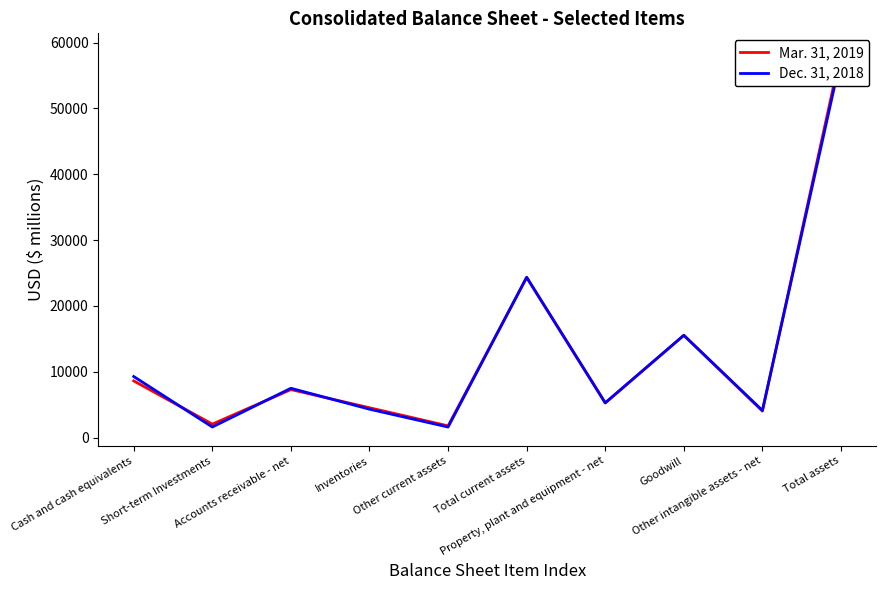

The Dec. 31, 2018 series shows 10355 at Accounts receivable - net. True or false?

False